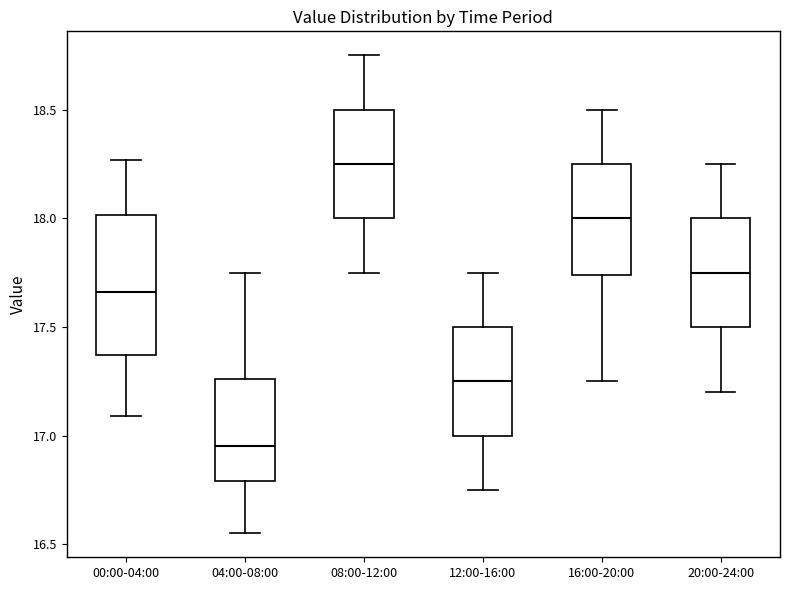

Where does the lower whisker of the box for 00:00-04:00 end on the y-axis? The values are not printed on the chart, so give them approximately, as read against the axis.

17.10